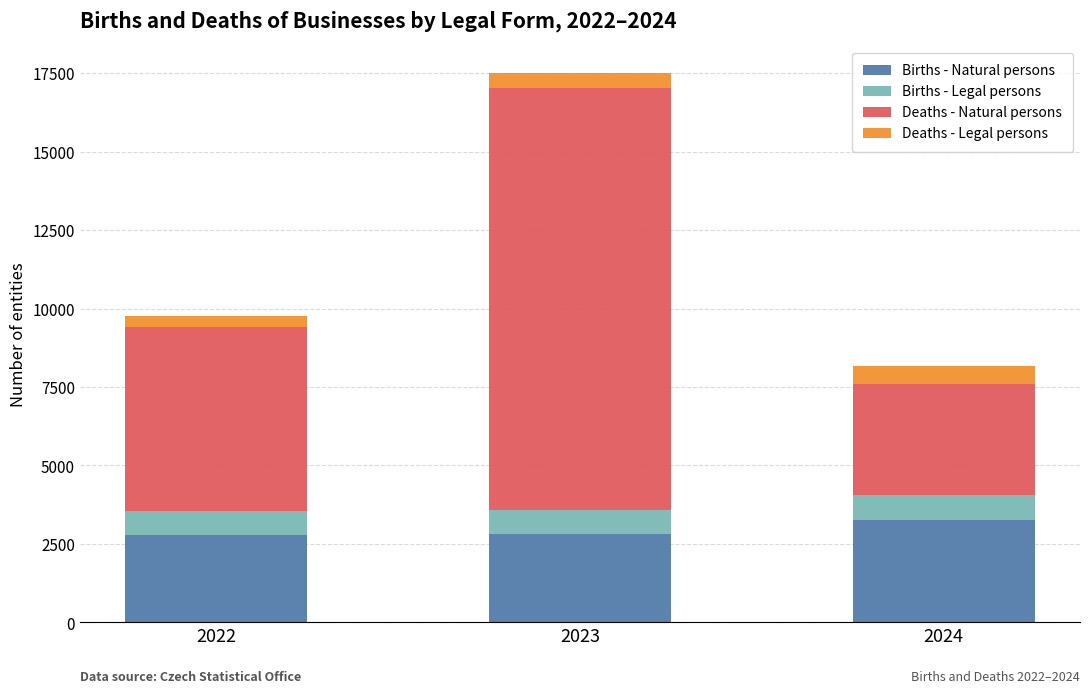

What is the maximum value for Births - Natural persons?

3273